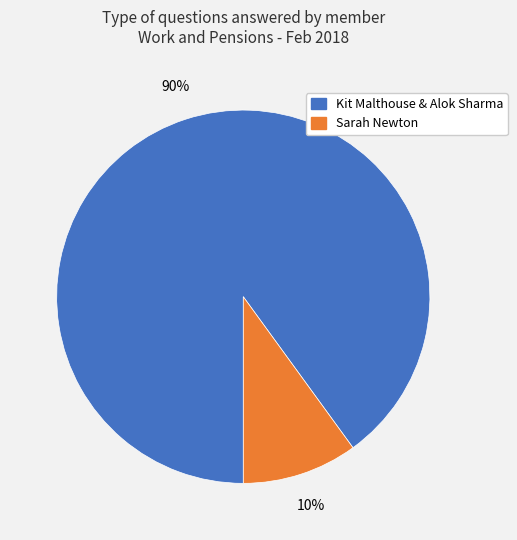

Does any single category account for the majority?

Yes